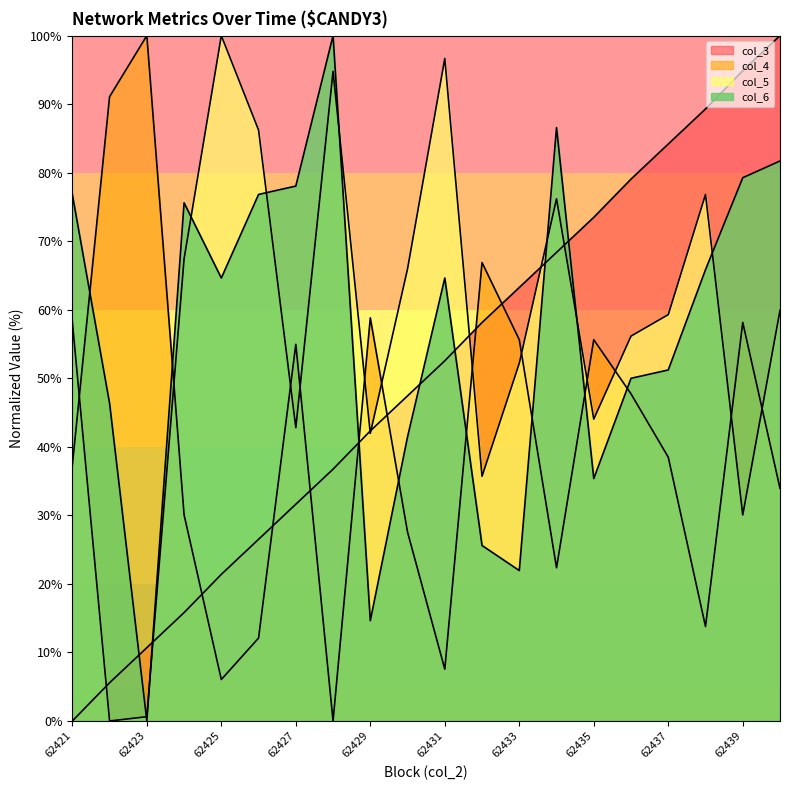

What is the spread (max minus min) of values at 62430?

38.4